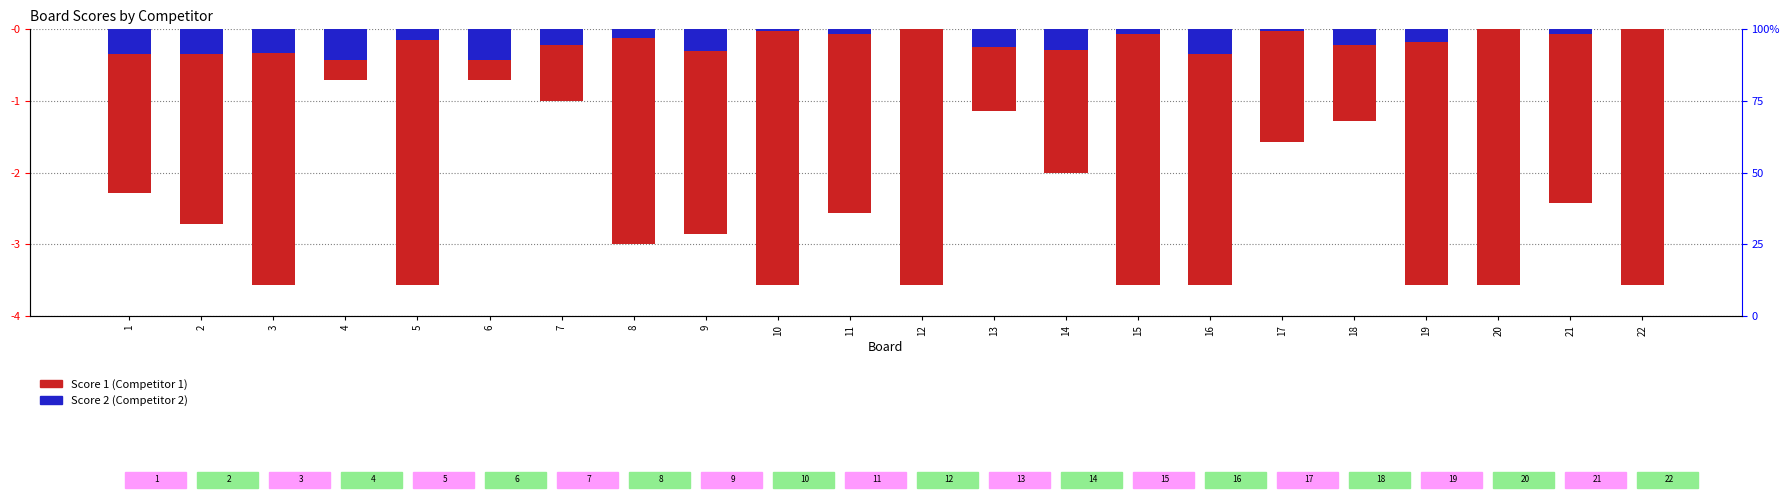

What is the minimum value shown in the chart?

-25.0